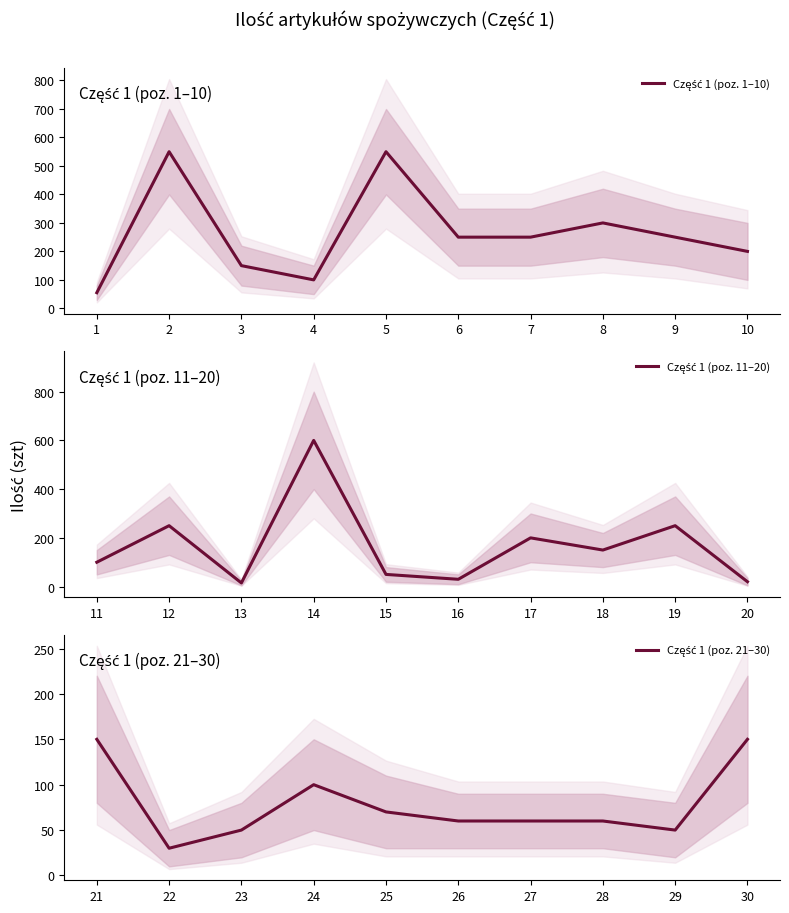

What is the value of the Część 1 (poz. 1–10) point at the 7th from the left?

250